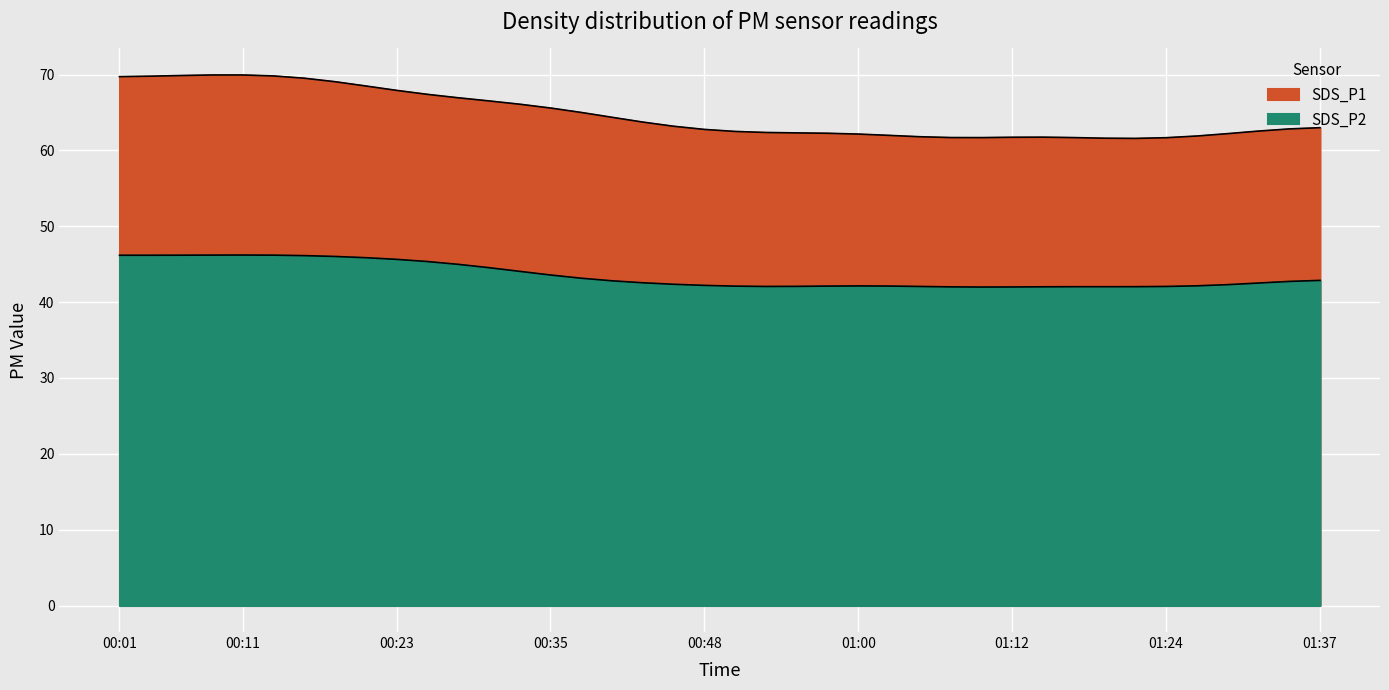

True or false: SDS_P2 and SDS_P1 intersect in this chart.

False